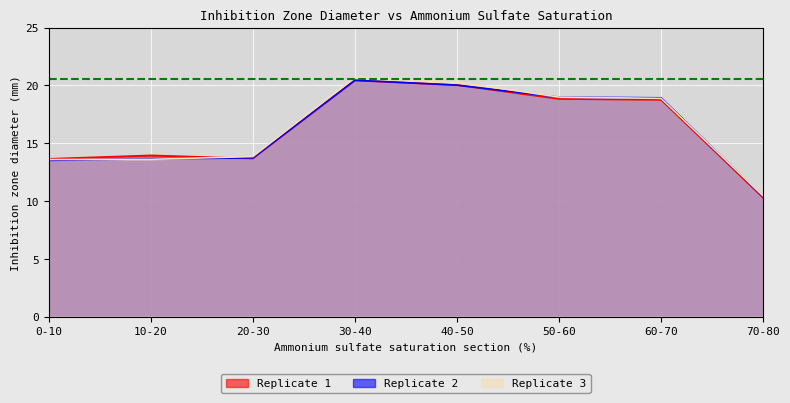

At which category does the chart reach its peak across all series?

30-40